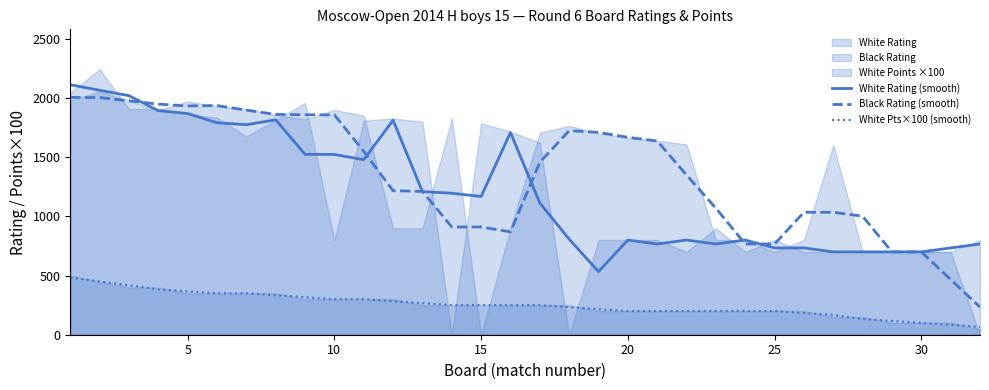

Count the number of categories in the chart.

32